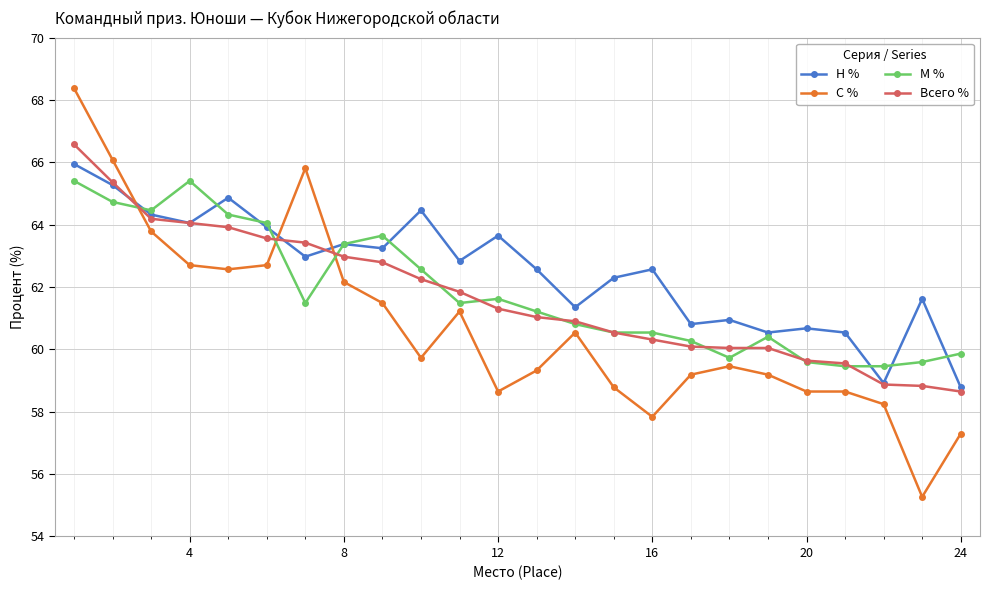

What is the minimum value for С %?

55.3